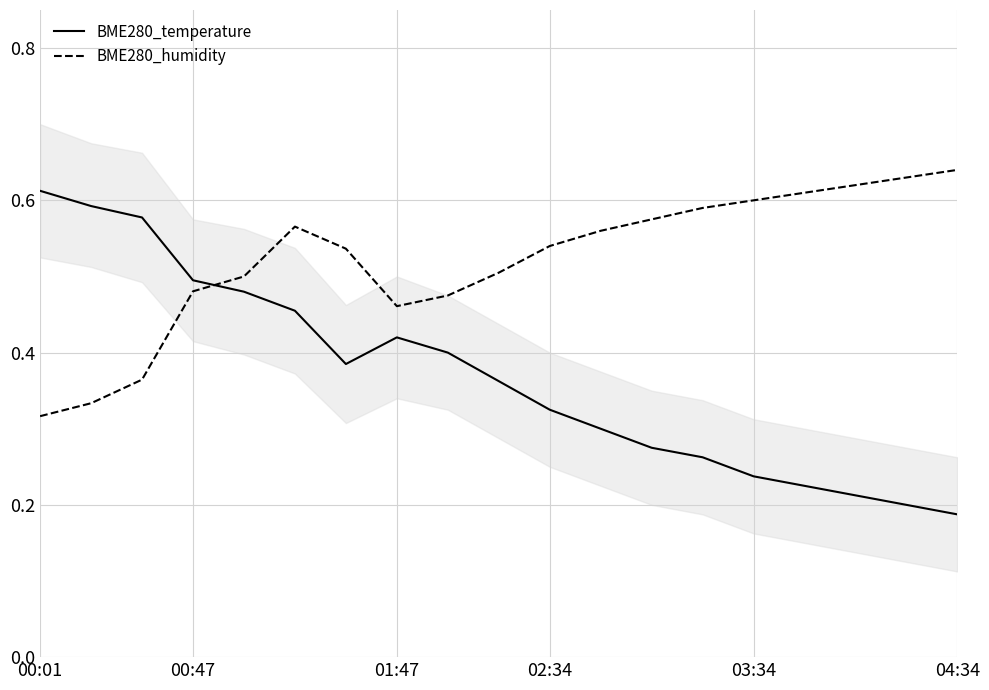

What is the greatest value displayed?

0.6